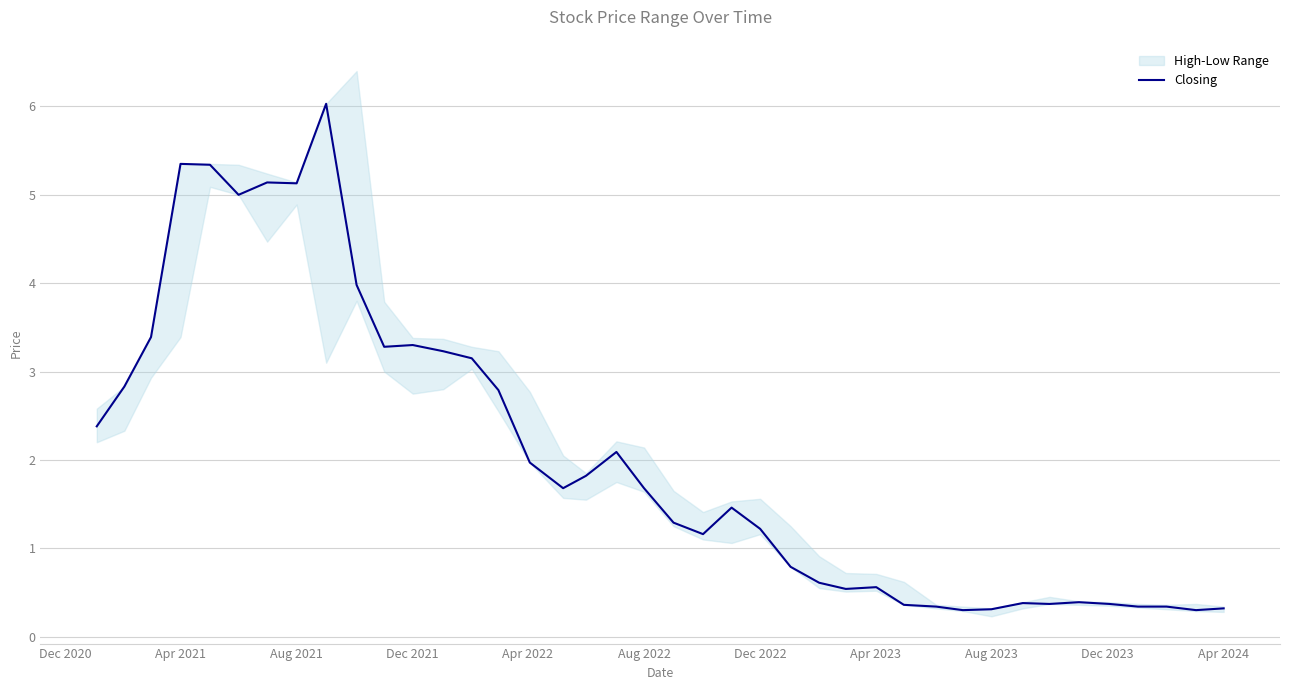

What is the maximum value for Closing?

6.0